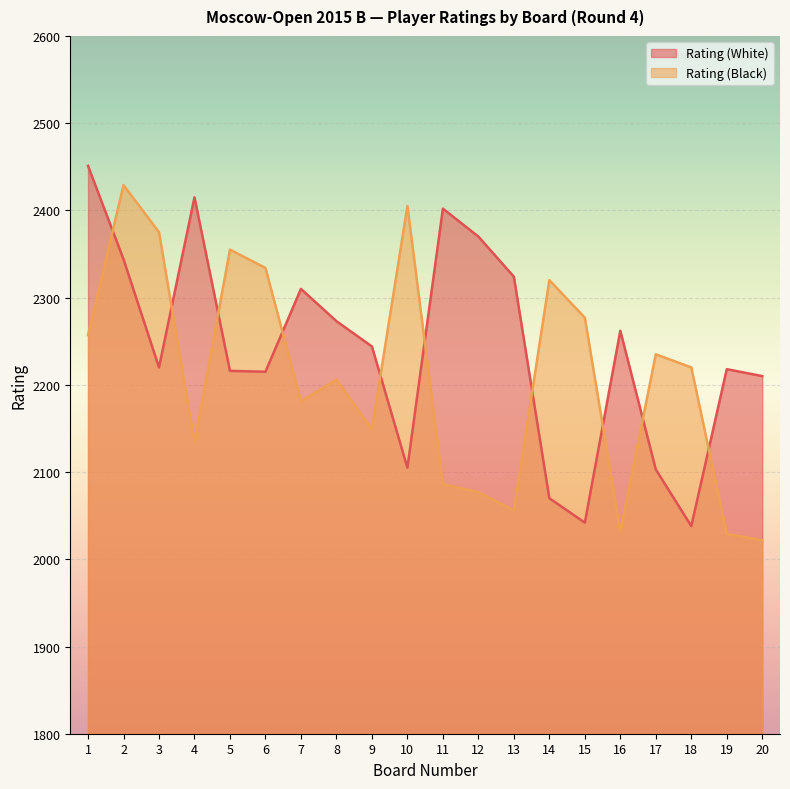

How many values in the Rating (Black) series are below 2220?

10